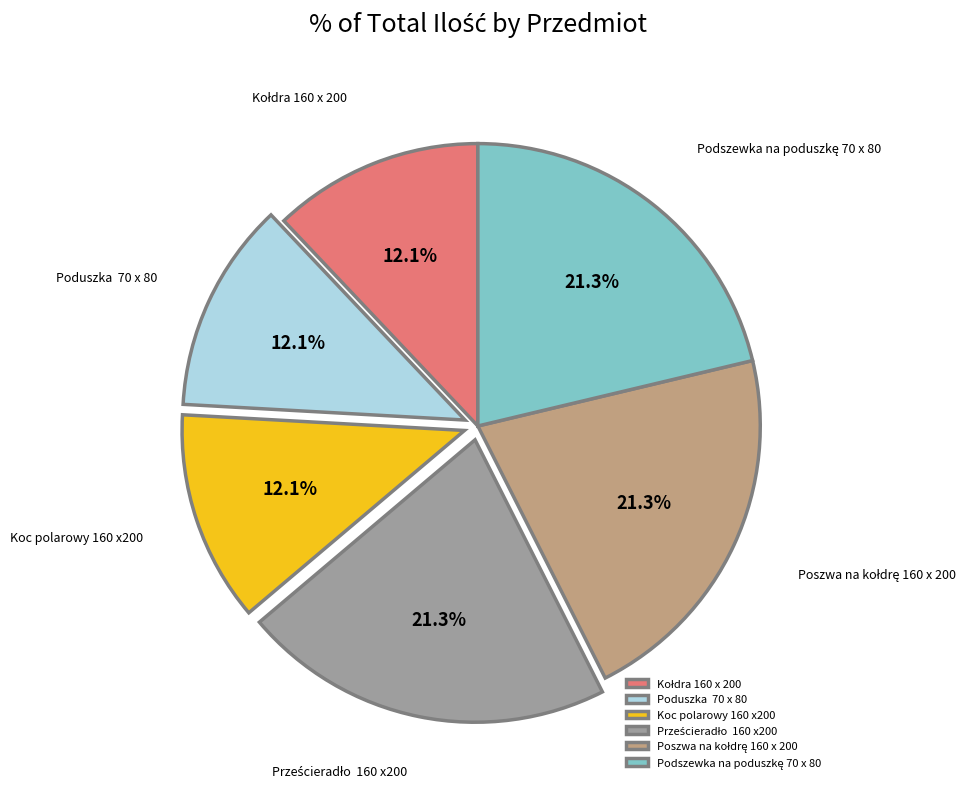

Does Poduszka 70 x 80 account for over 50% of the chart?

No